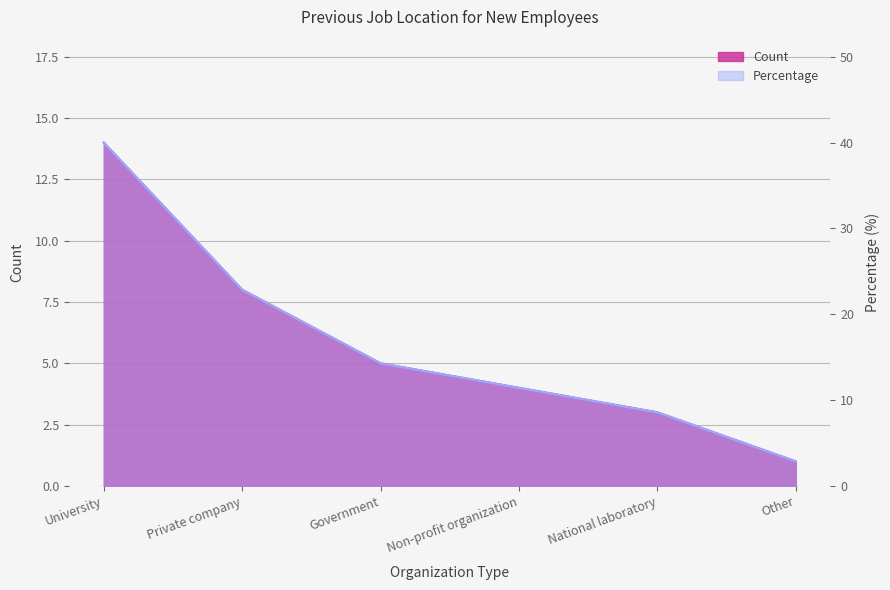

What is the sum of the Count values at Government and Non-profit organization?

9.0